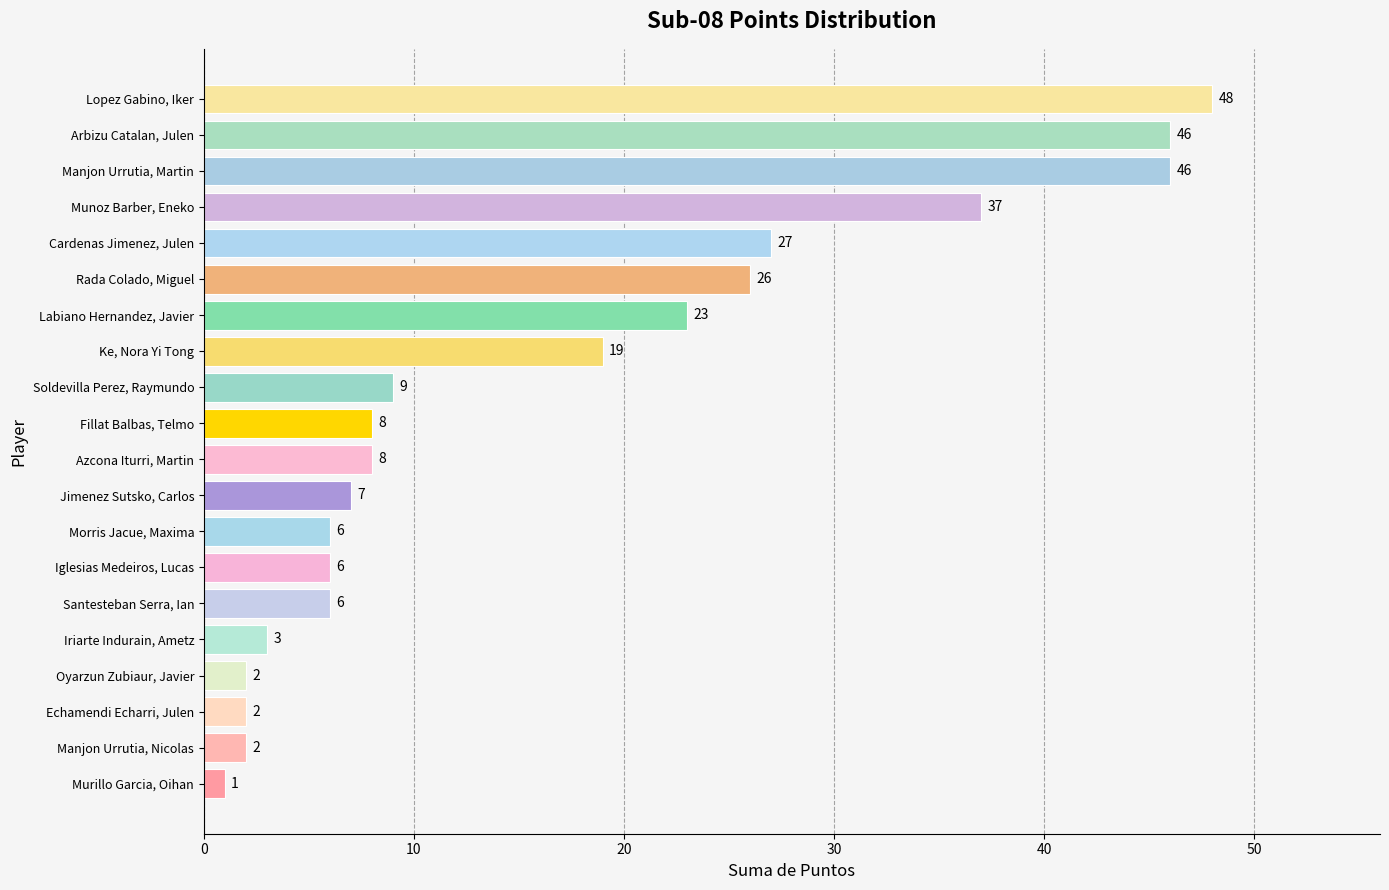

Which category has the highest value across all series?

Lopez Gabino, Iker